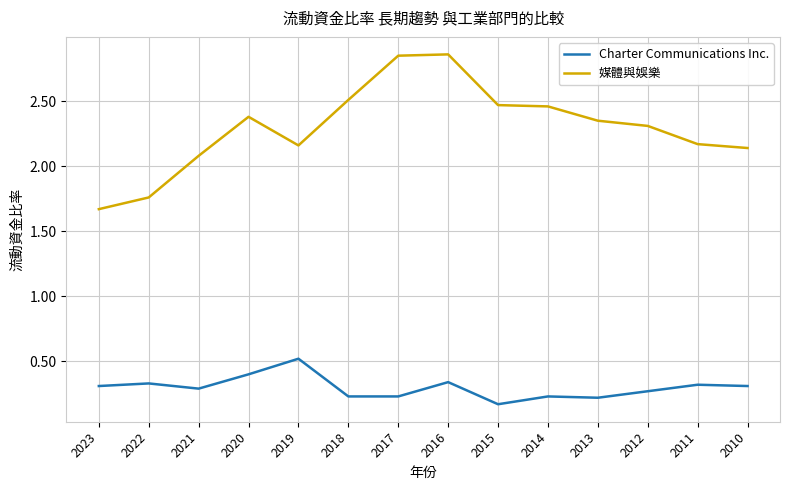

What is the spread (max minus min) of values at 2015?

2.3